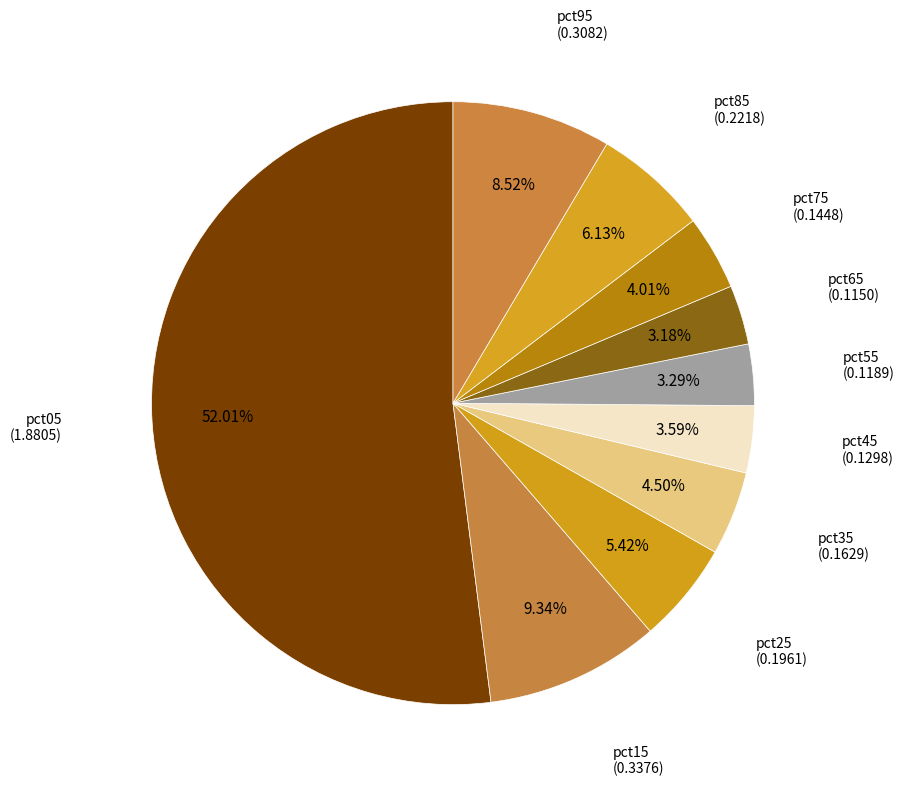

How many segments does this pie chart have?

10